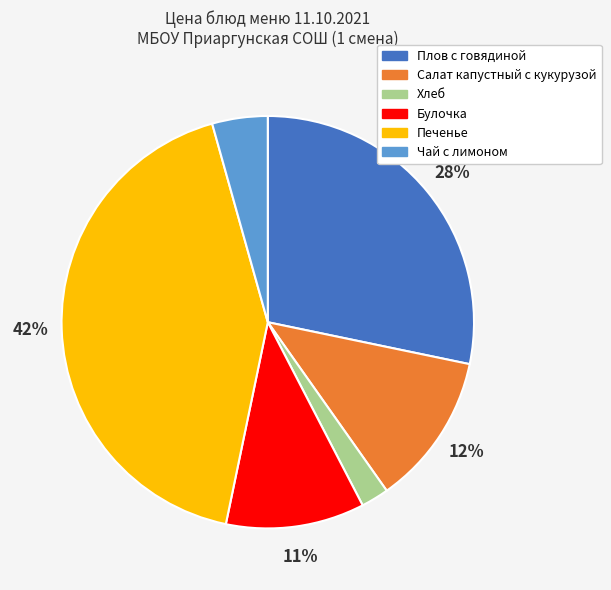

To the nearest percent, what is the combined percentage of Печенье and Плов с говядиной?

71%